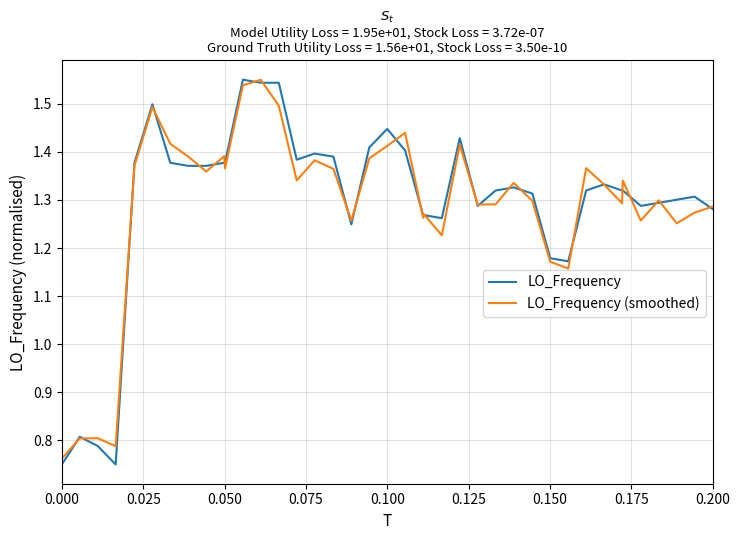

Which series has the largest range (max minus min)?

LO_Frequency